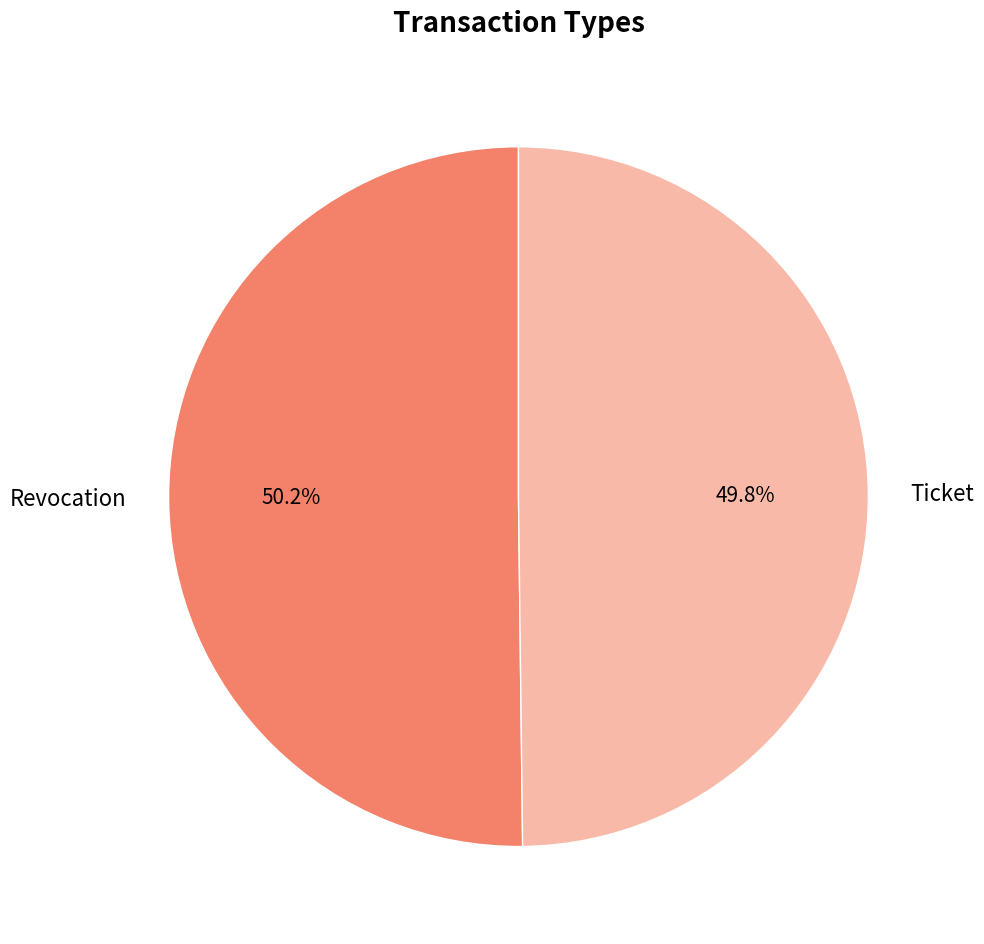

Approximately how many times larger is the value at Revocation compared to Ticket?

1.0